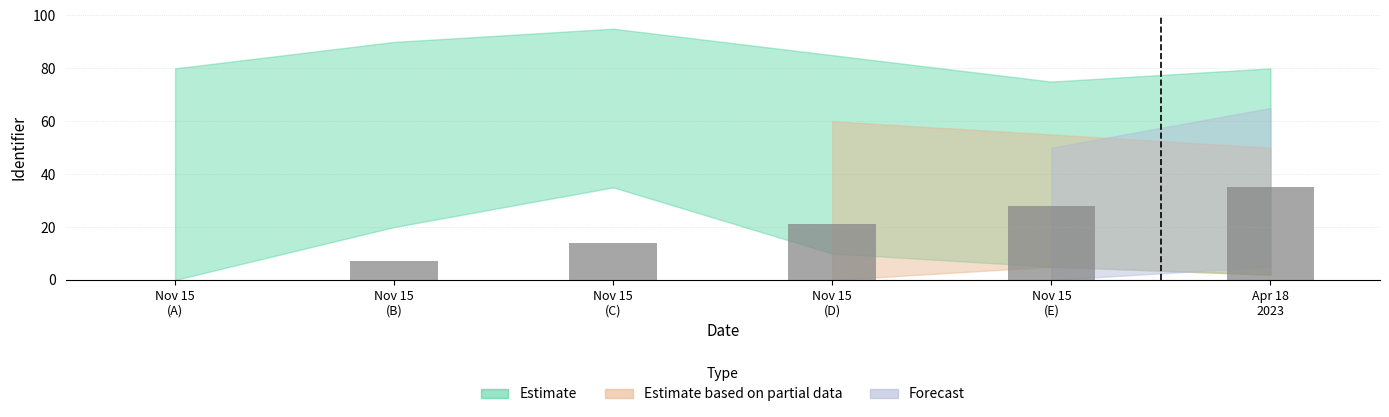

What is the maximum value shown in the chart?

35